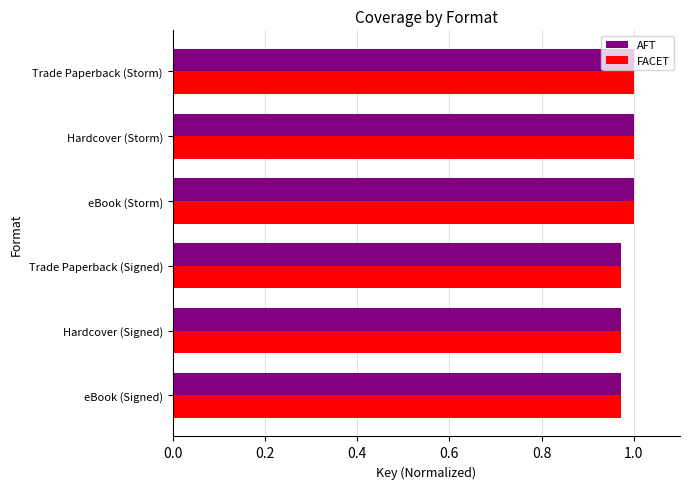

At how many categories does at least one series exceed 0?

6